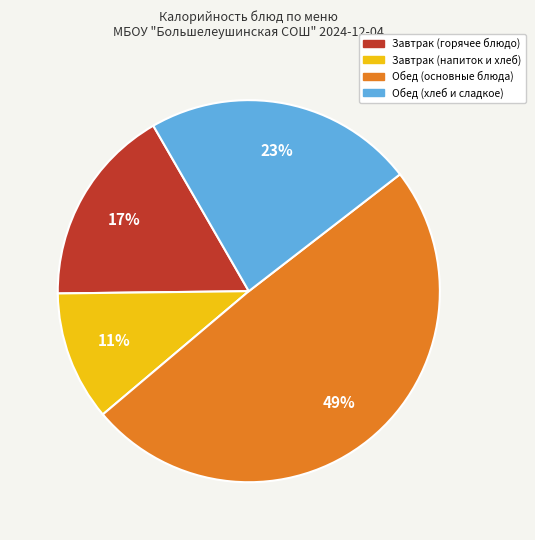

Is there any slice that represents more than half of the pie?

No